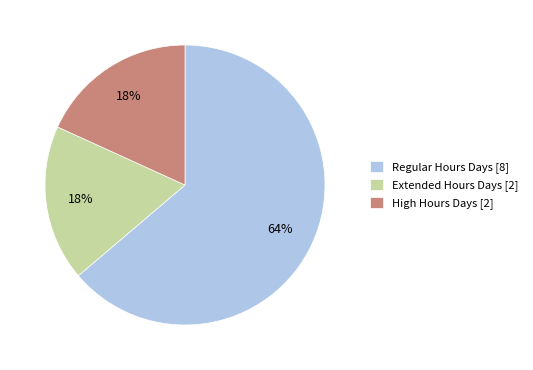

Which category has the biggest portion of the pie?

Regular Hours Days [8]